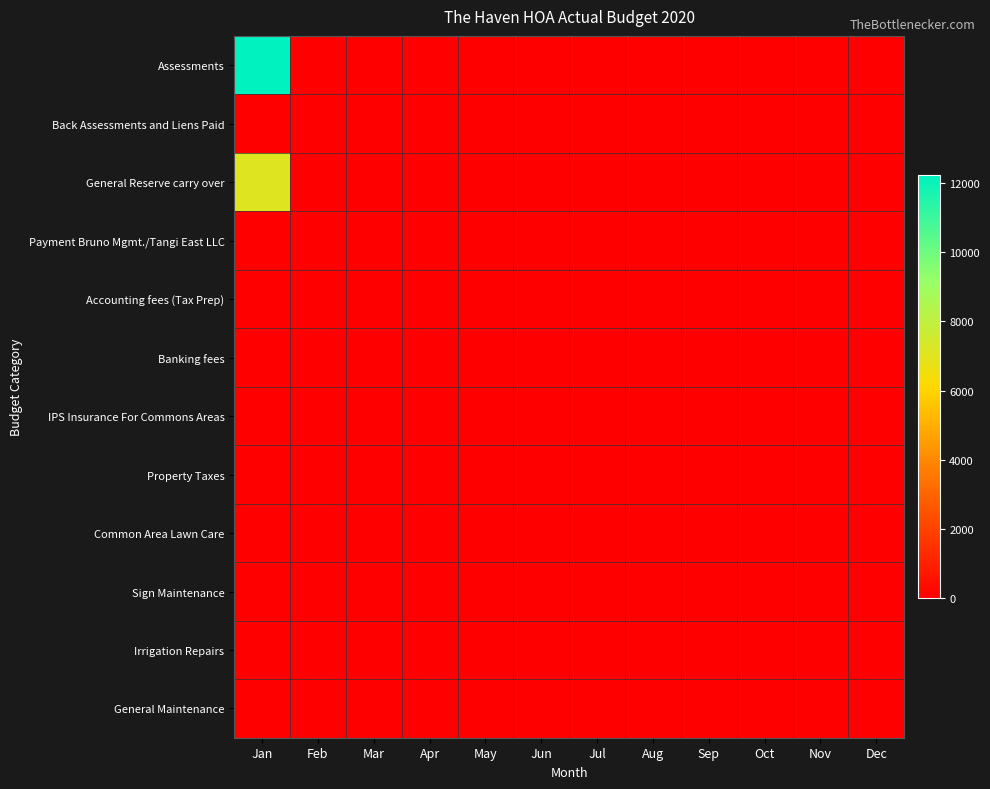

At which category does the chart reach its minimum across all series?

Feb